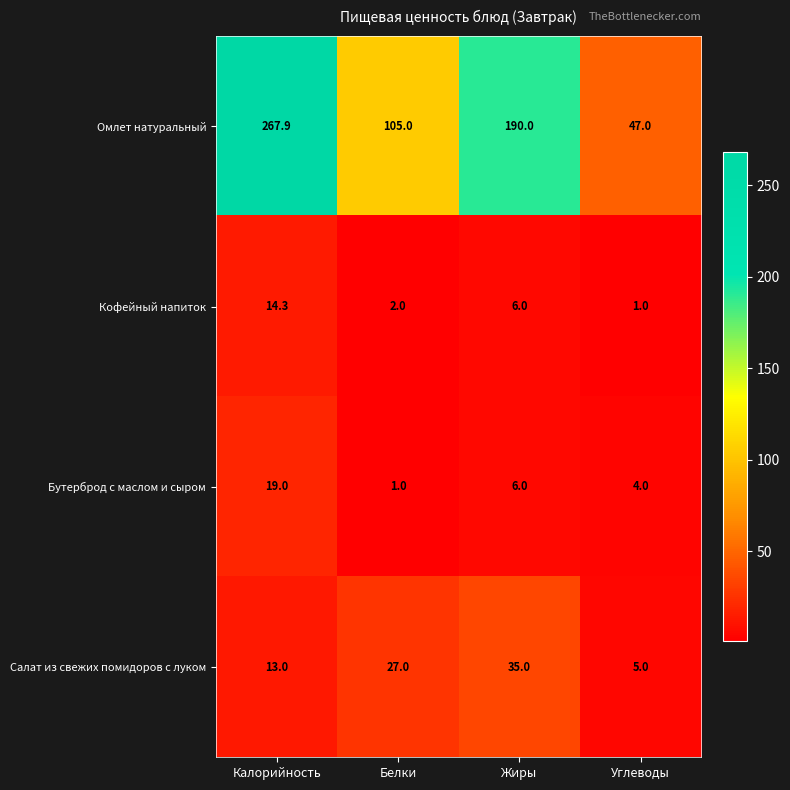

The Салат из свежих помидоров с луком series shows 13.0 at Калорийность. True or false?

True